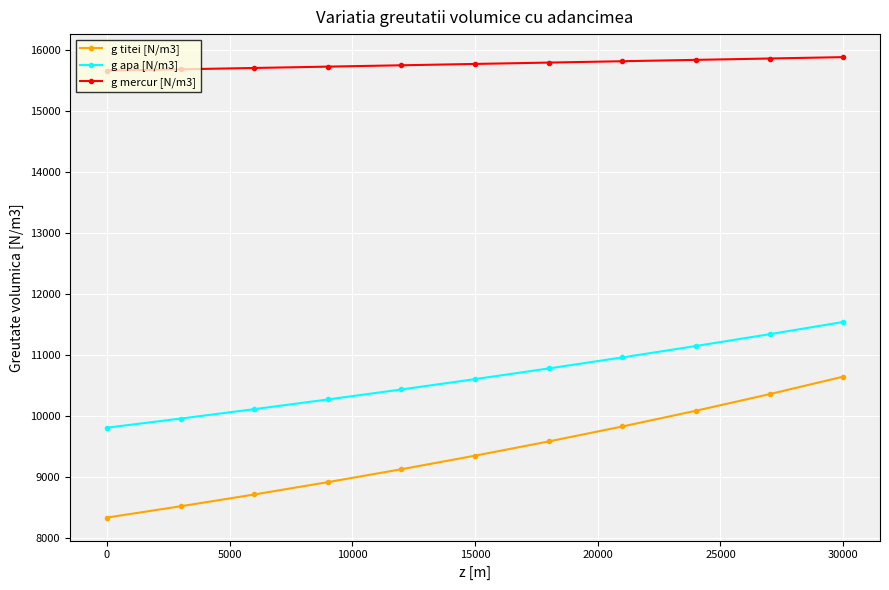

What is the difference between the maximum and second lowest values in the g mercur [N/m3] series?

199.4